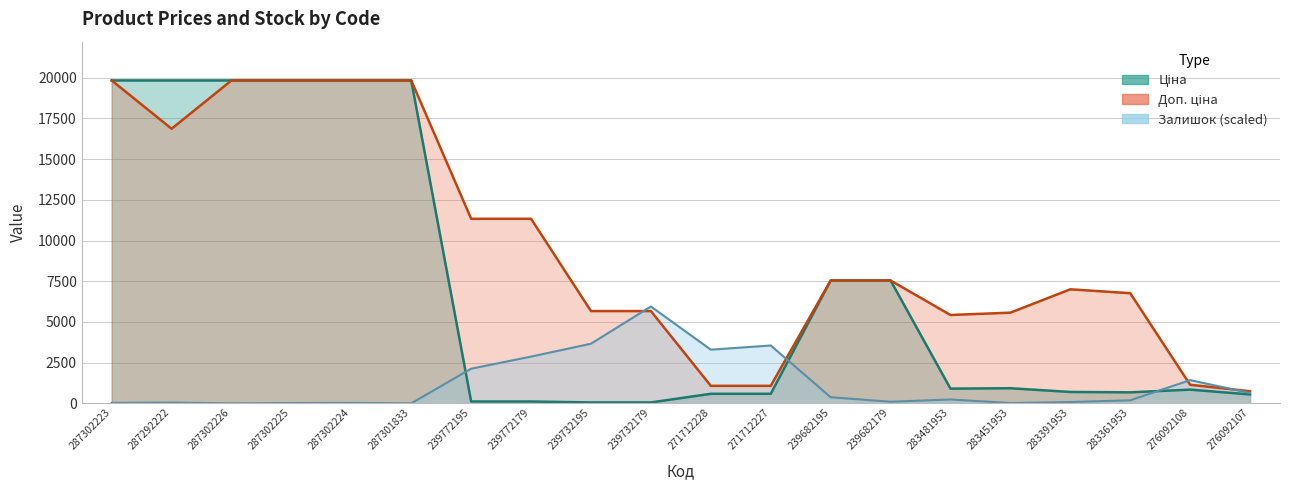

What is the difference between the maximum and minimum values in the Доп. ціна series?

19089.1